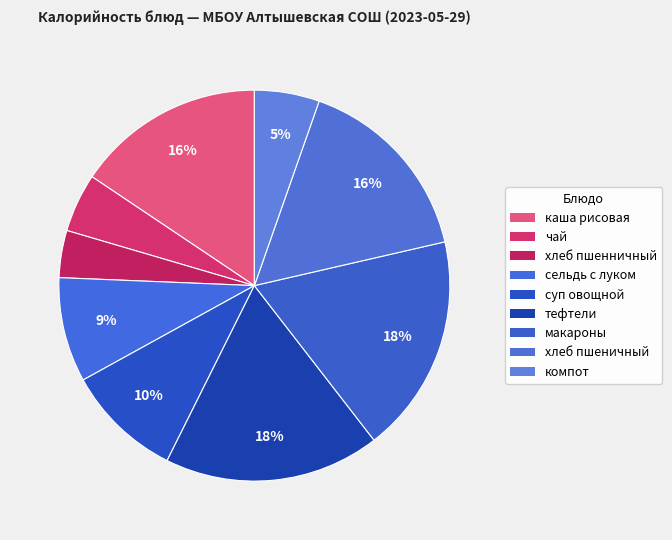

To the nearest percent, what portion does хлеб пшенничный represent?

4%